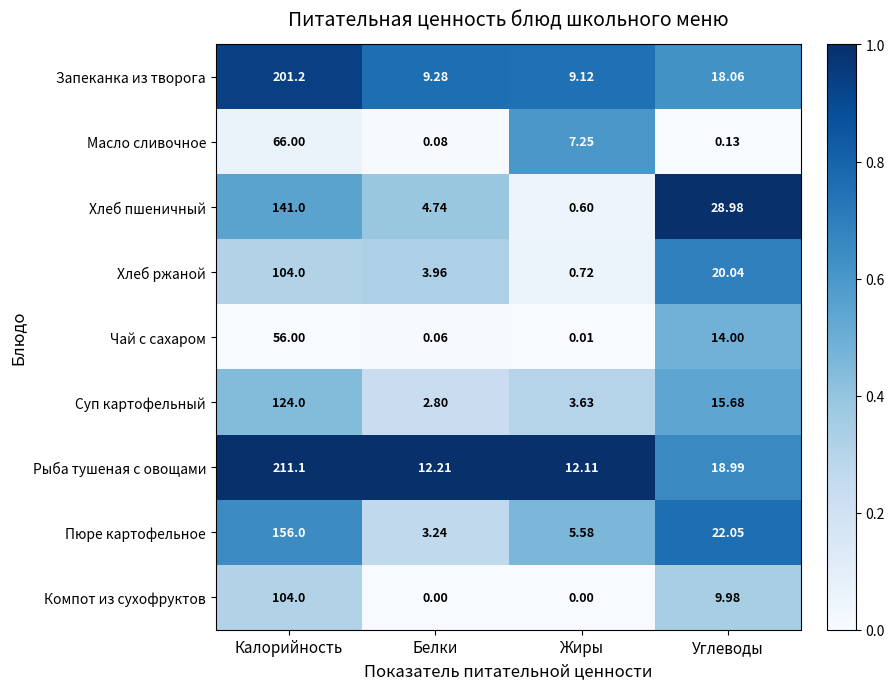

At how many categories does at least one series exceed 0?

4